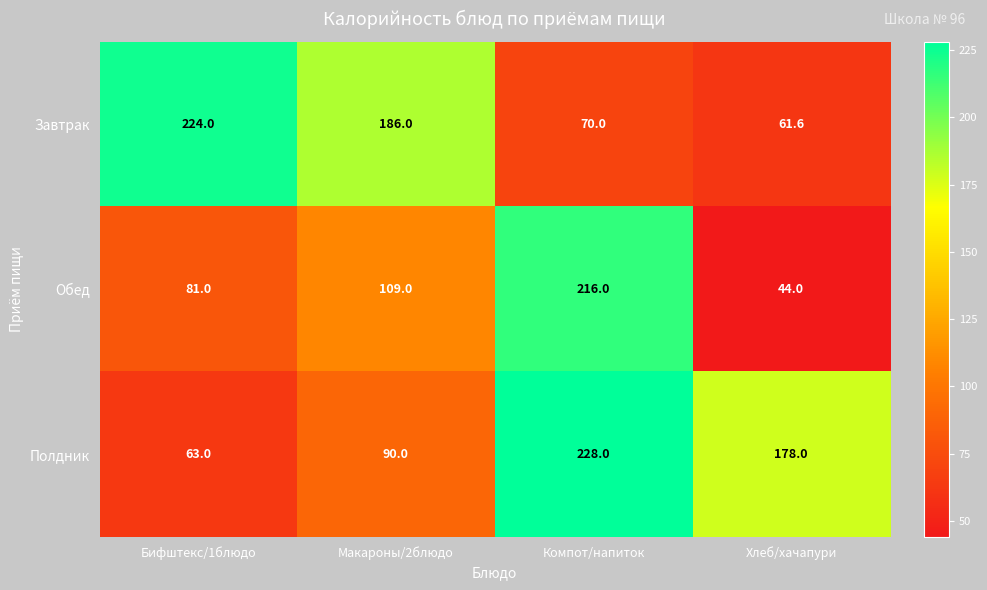

At Хлеб/хачапури, list the series in order from largest to smallest.

Полдник, Завтрак, Обед